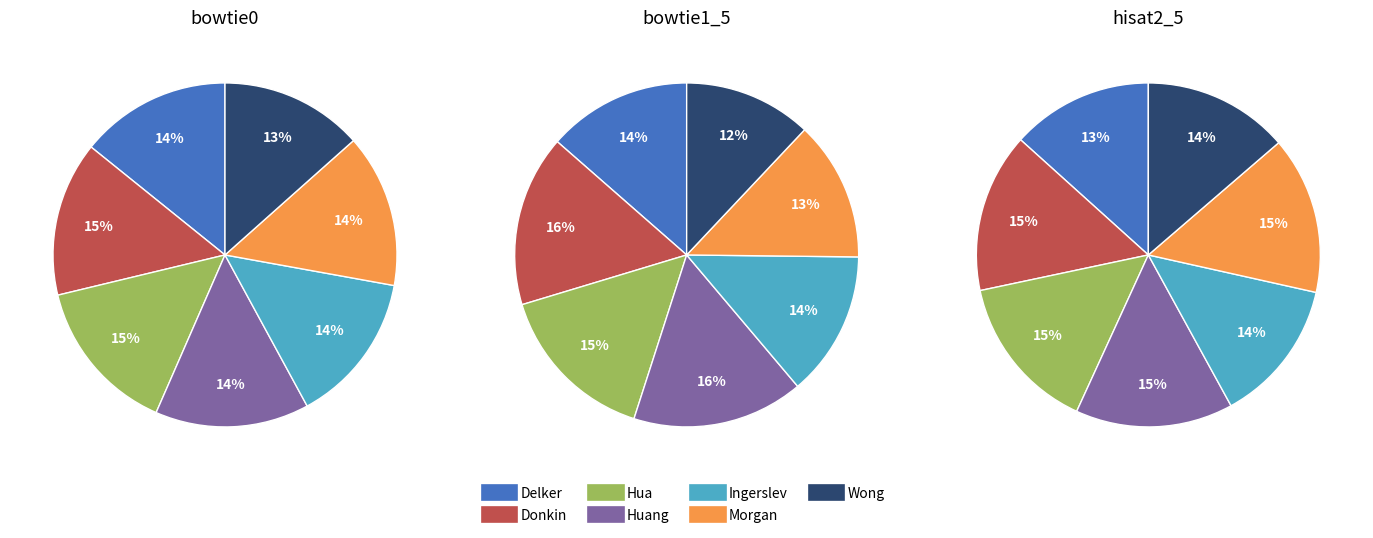

What is the total percentage of Hua and Morgan?

29.1%